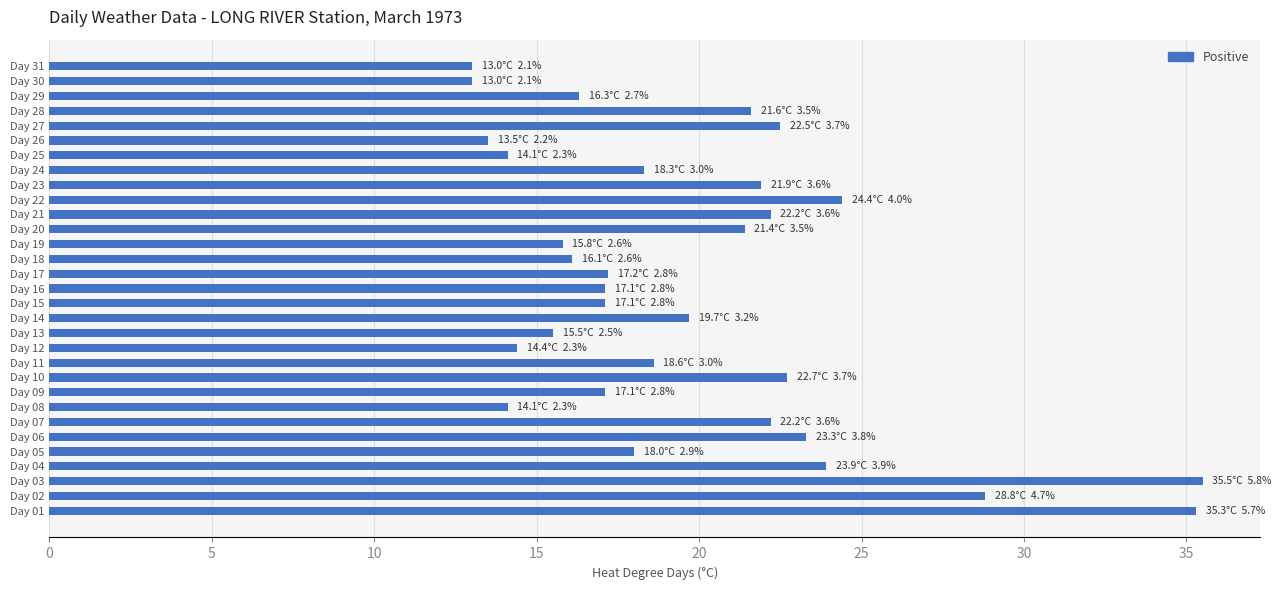

What is the change in value from Day 02 to Day 27?

-6.3